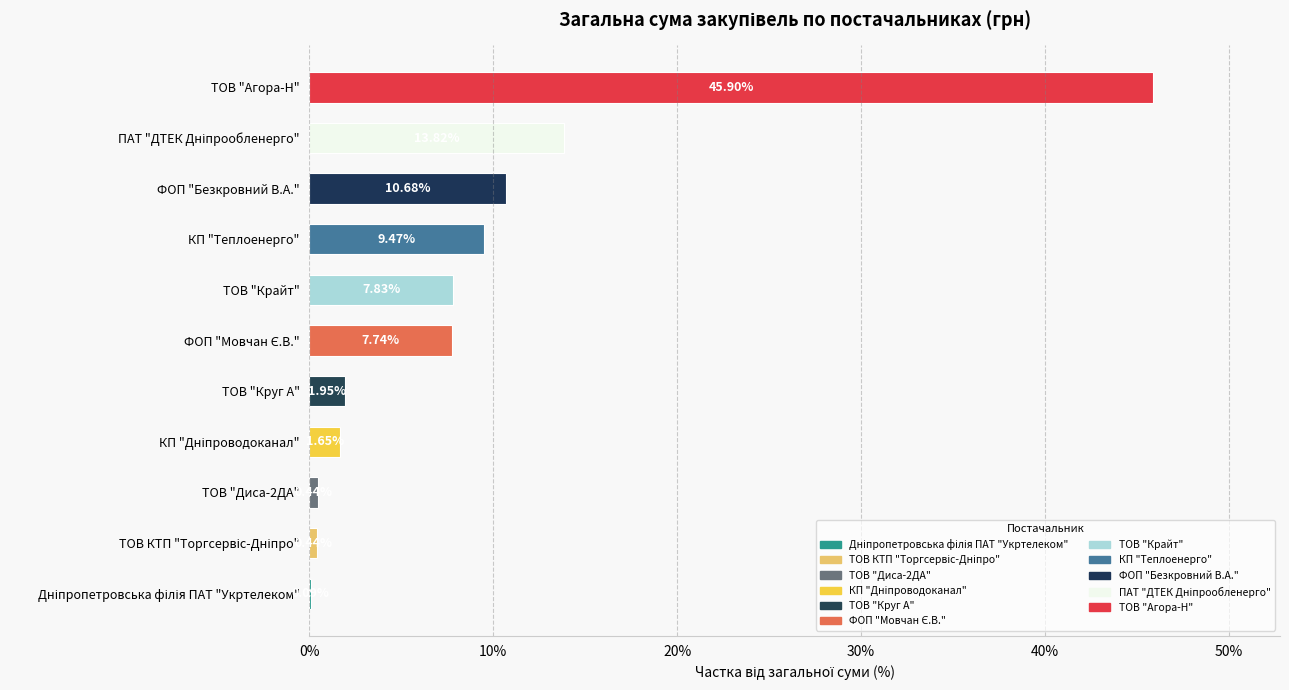

Between ФОП "Безкровний В.А." and ТОВ "Диса-2ДА", which is larger?

ФОП "Безкровний В.А."